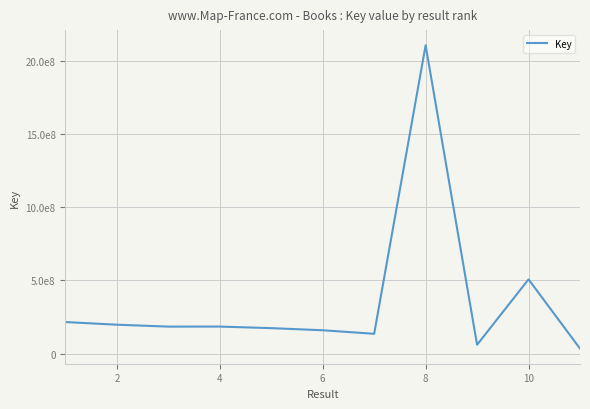

Does the chart have visible grid lines?

Yes